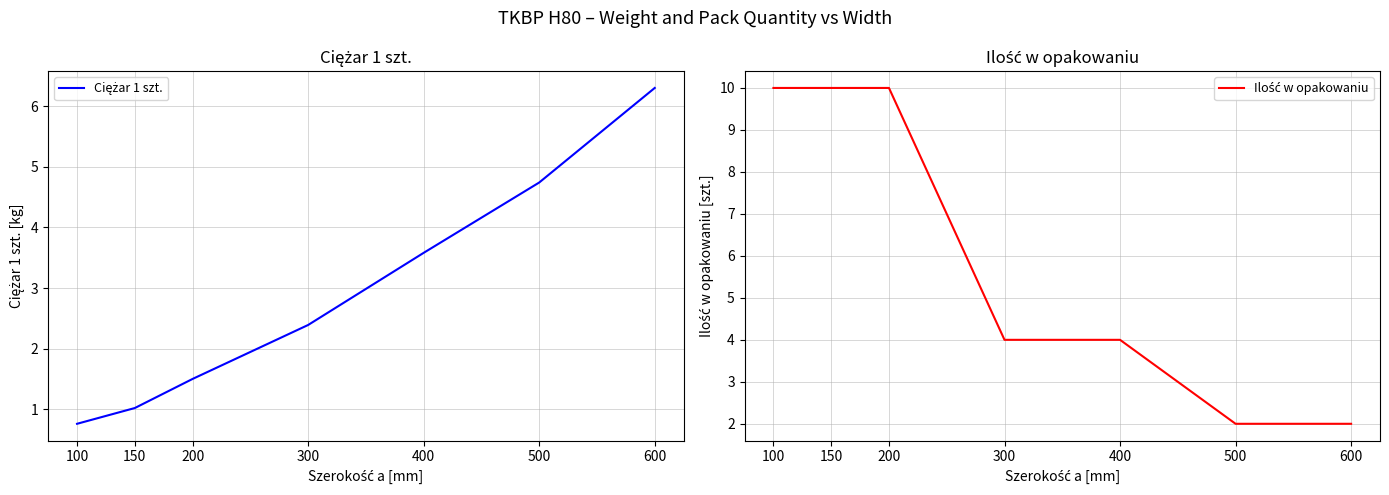

At how many categories does at least one series exceed 8?

3